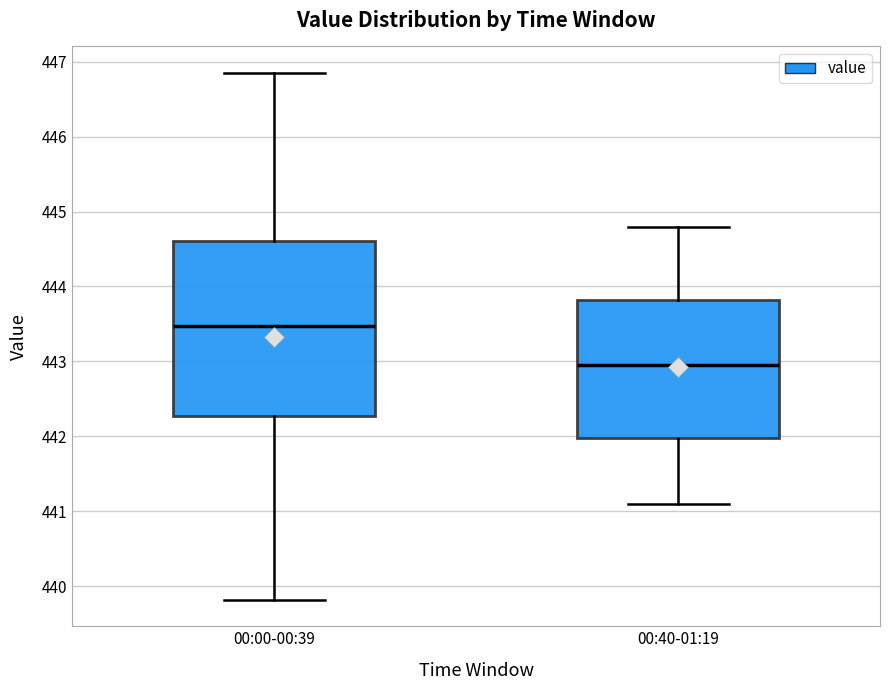

Reading left to right, transcribe this box plot: for each box, give where its median line is, the range the box spans, and where its two whiskers end, as read against the y-axis. The values are not printed on the chart, so give them approximately, as read against the axis.

00:00-00:39: median 443.5, box 442.3 to 444.6, whiskers 439.8 to 446.9
00:40-01:19: median 443.0, box 442.0 to 443.8, whiskers 441.1 to 444.8